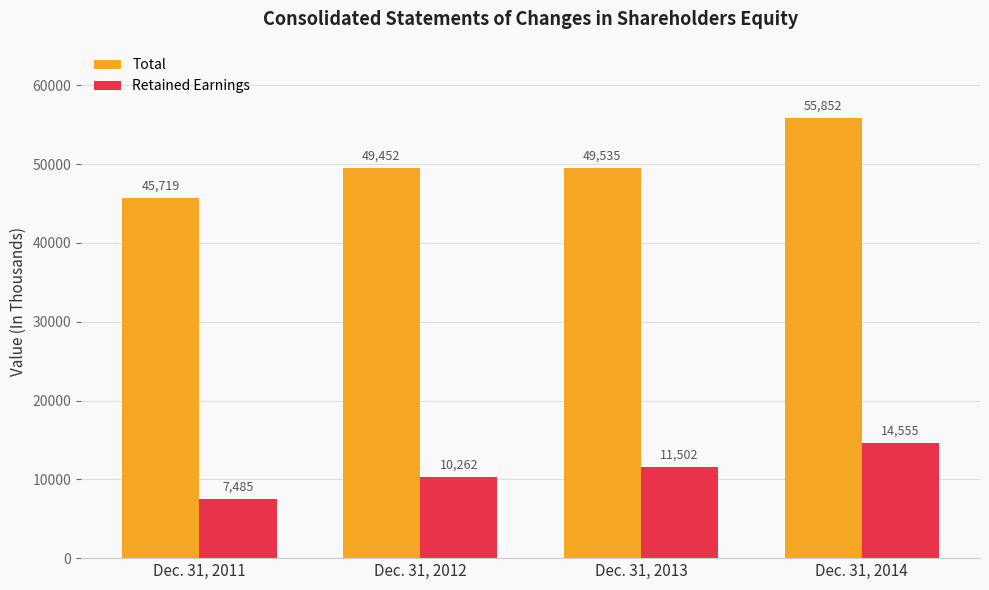

Are the bars grouped side by side (vs. stacked)?

Yes